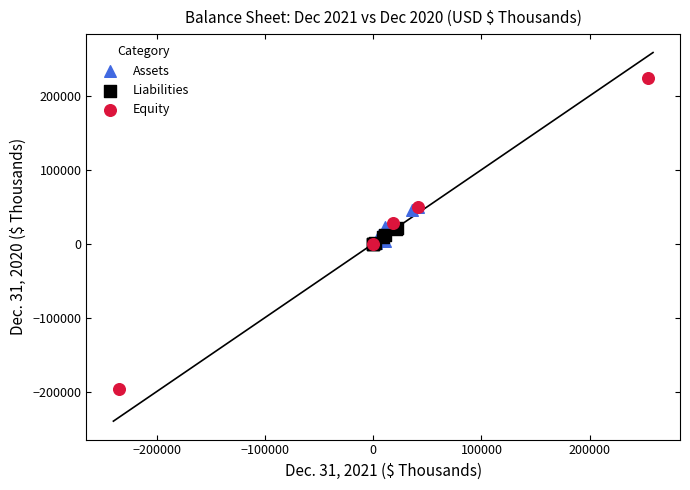

Which series has the widest spread of Y values?

Equity